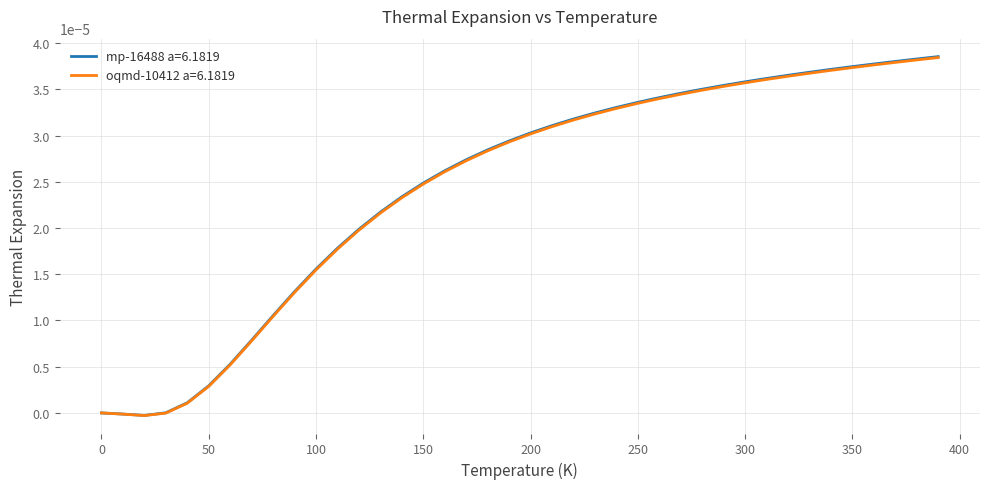

How many distinct data groups are displayed?

2